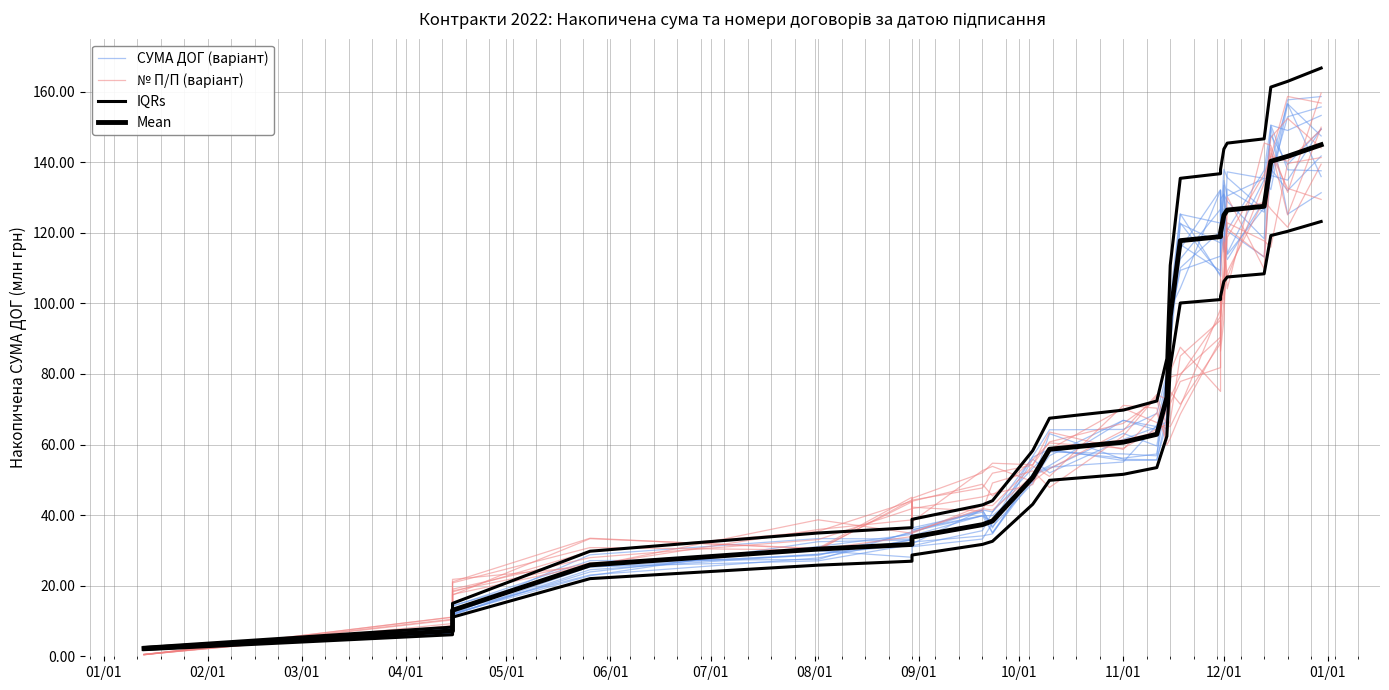

True or false: IQRs and СУМА ДОГ (варіант) intersect in this chart.

False